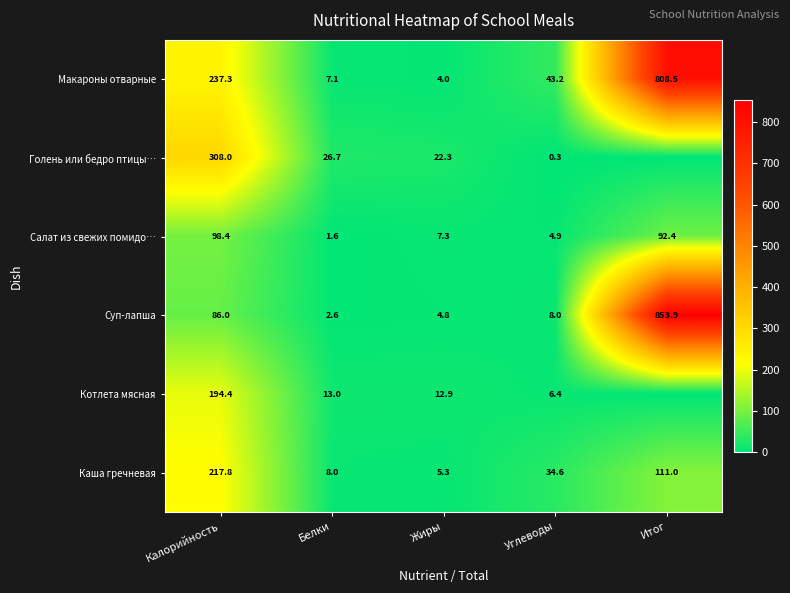

What is the maximum value for Салат из свежих помидо…?

98.4